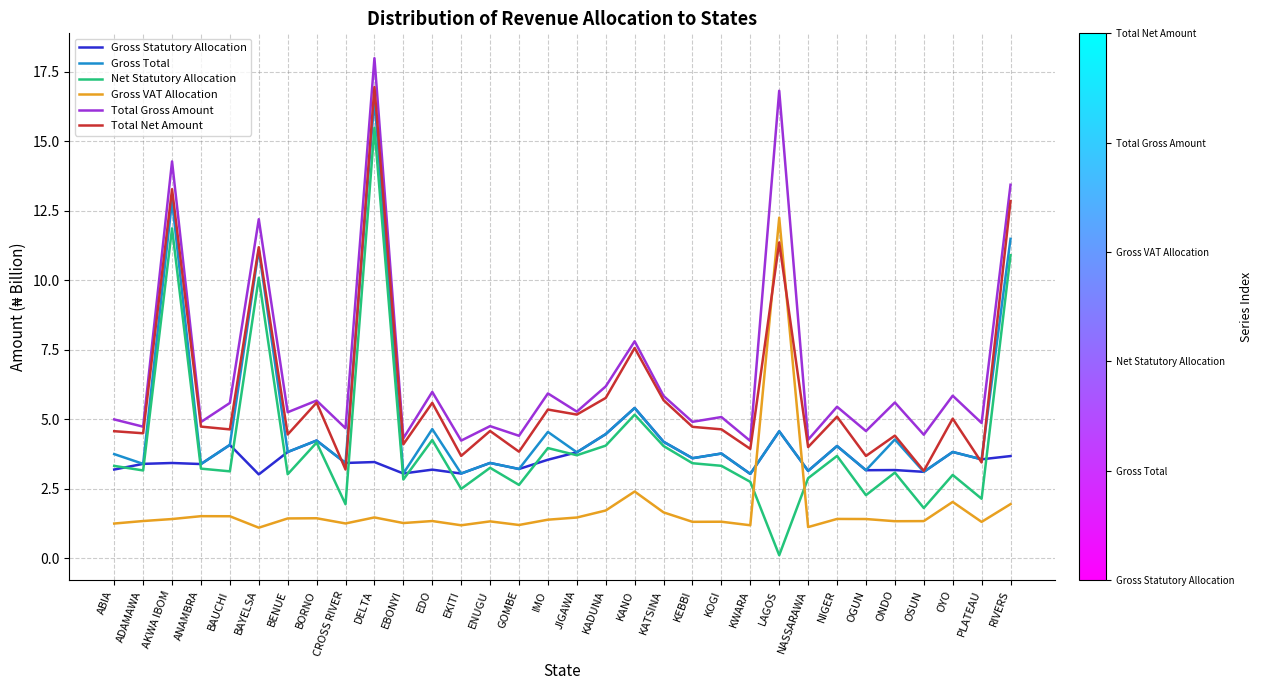

Is it true that Total Net Amount equals 7.8 at ONDO?

False